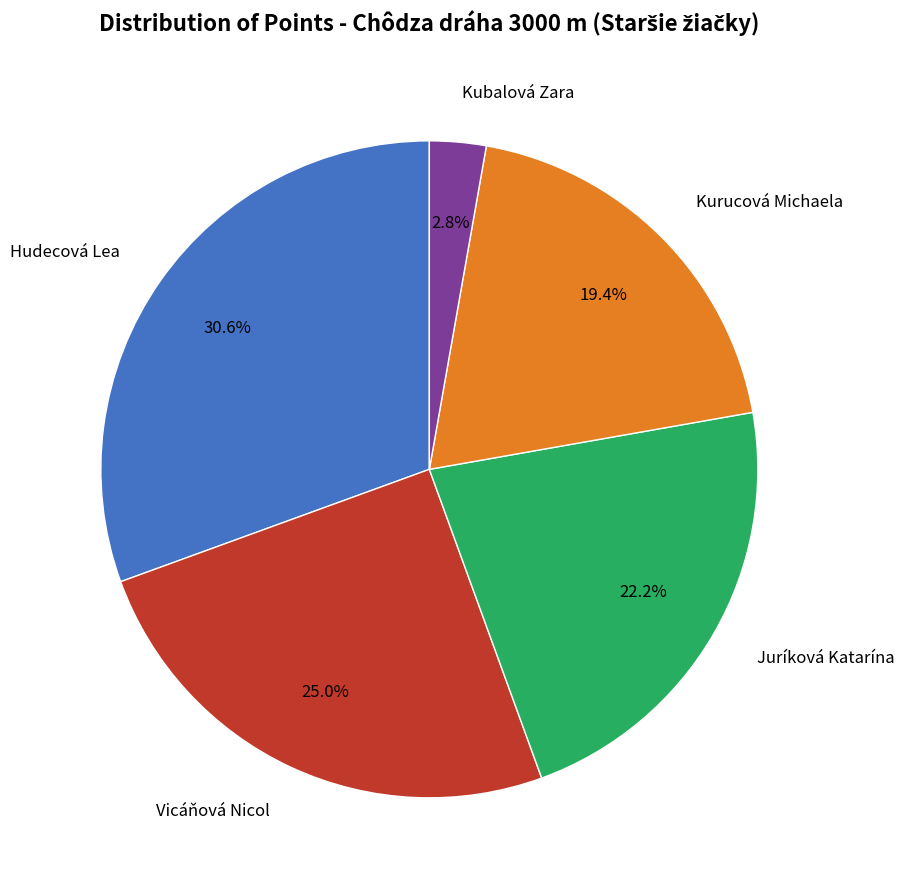

Does any single category account for the majority?

No